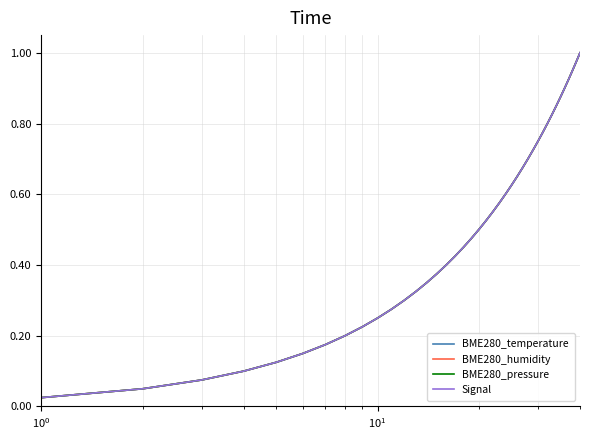

How many lines are shown in the chart?

4